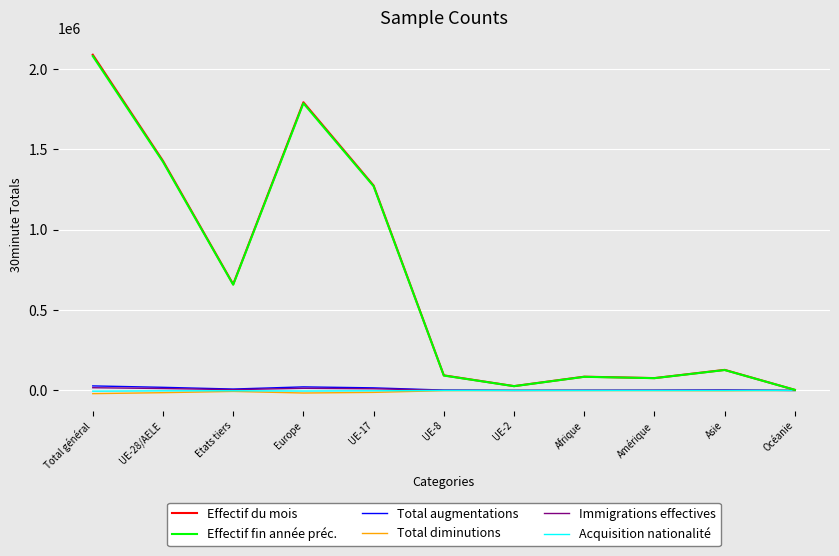

Which series changed the most between UE-28/AELE and Afrique?

Effectif du mois